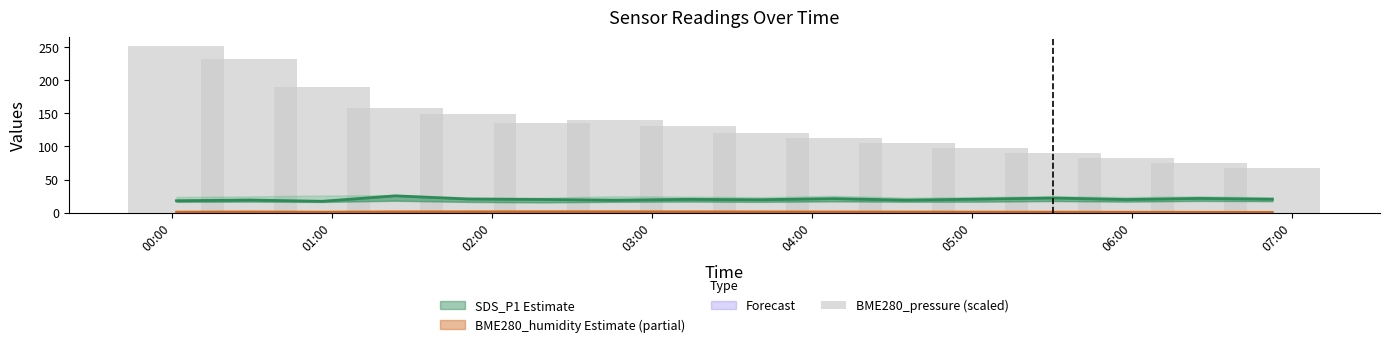

Reading left to right, list all the values displayed in this chart.

252.3	232.3	189.3	157.6	148.8	134.8	139.4	130.5	120.0	112.5	105.0	97.5	90.0	82.5	75.0	67.5